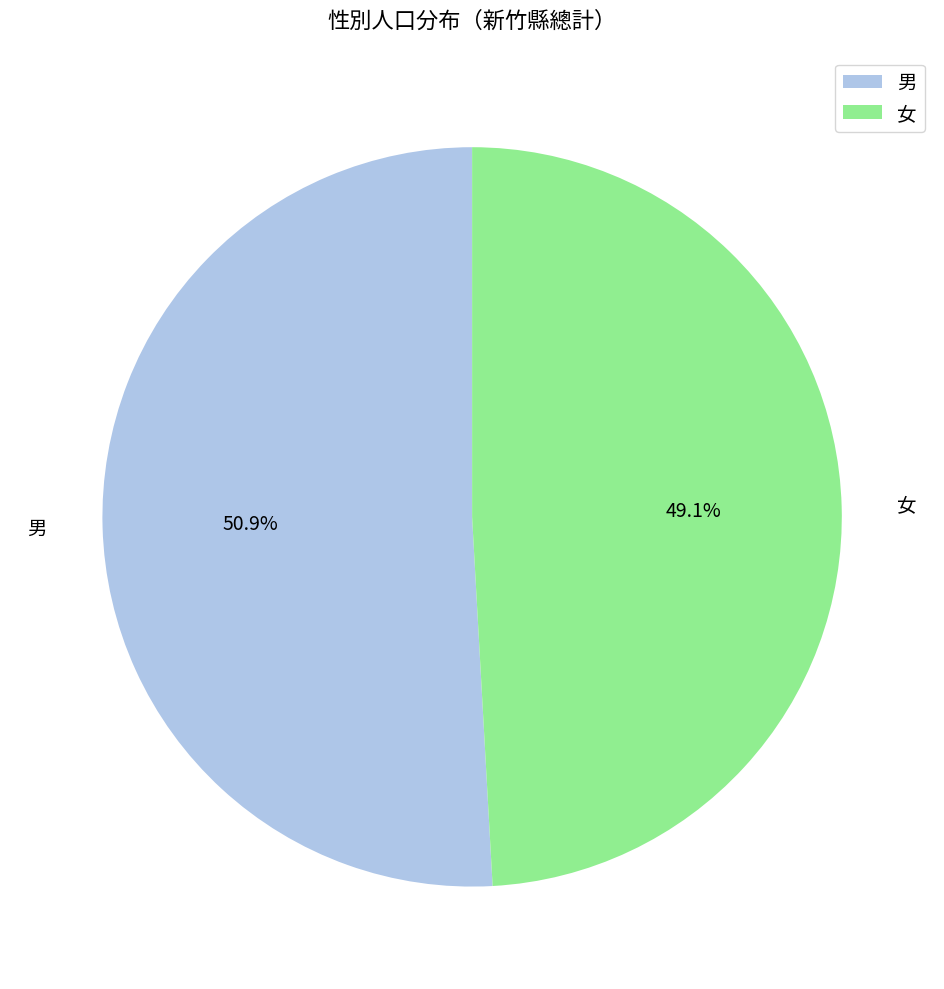

What percentage is the 女 slice, to the nearest percent?

49%